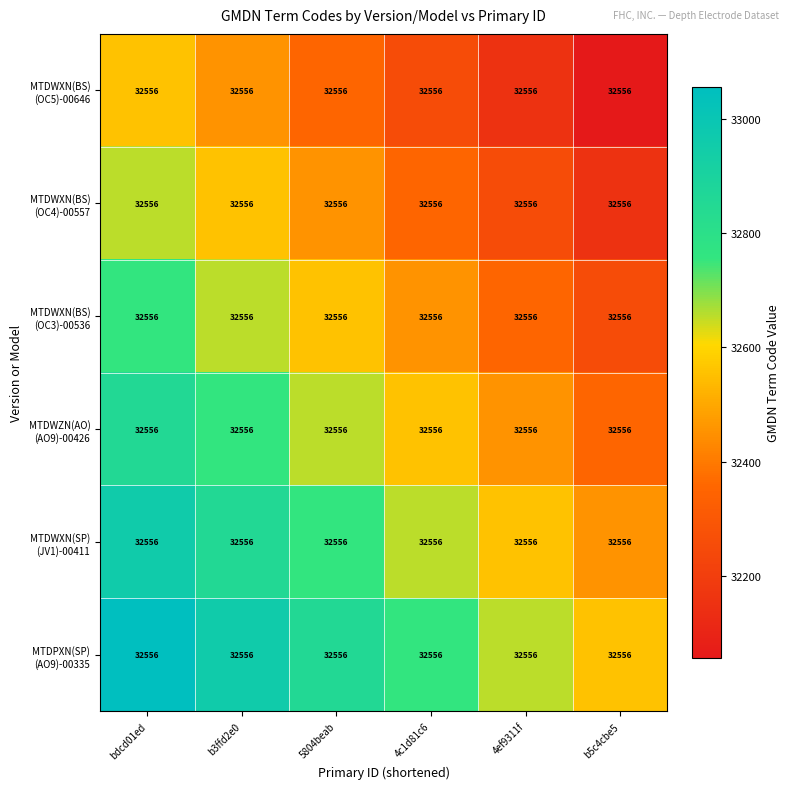

At which label is MTDPXN(SP) (AO9)-00335 closest to 32806?

5804beab